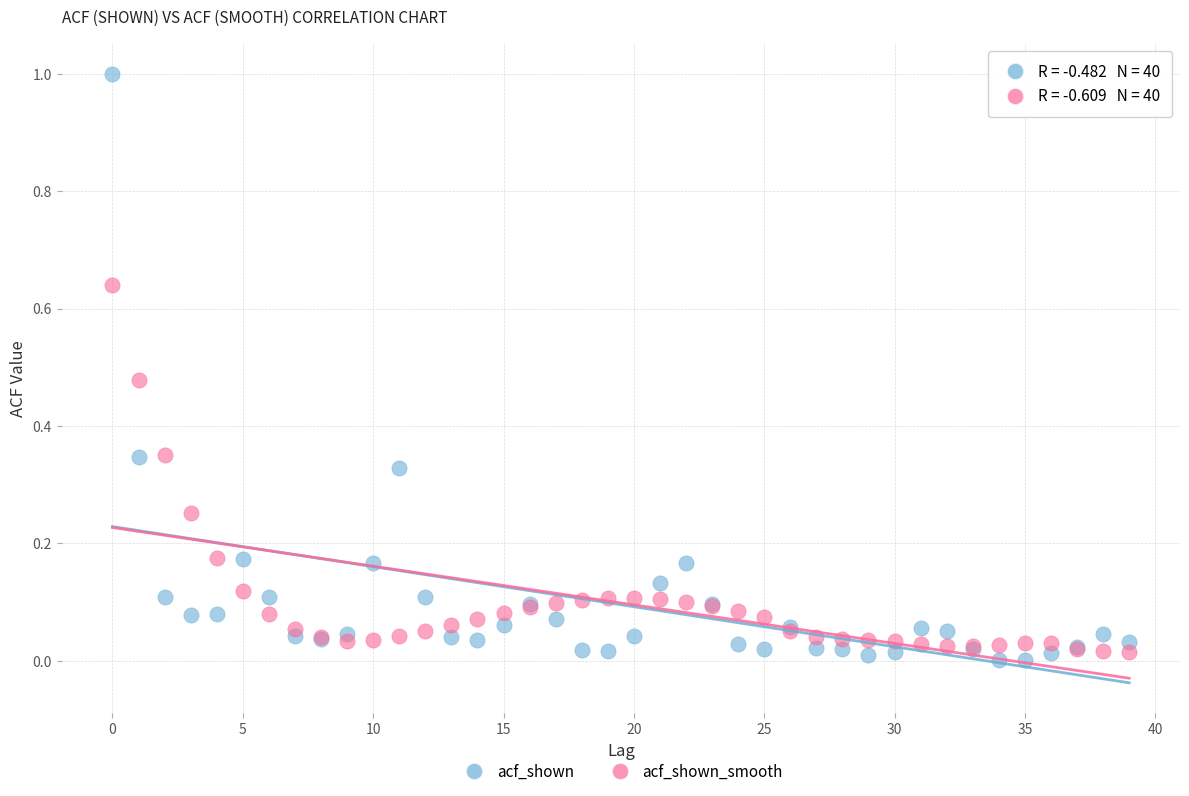

Which series contains the highest Y value?

acf_shown